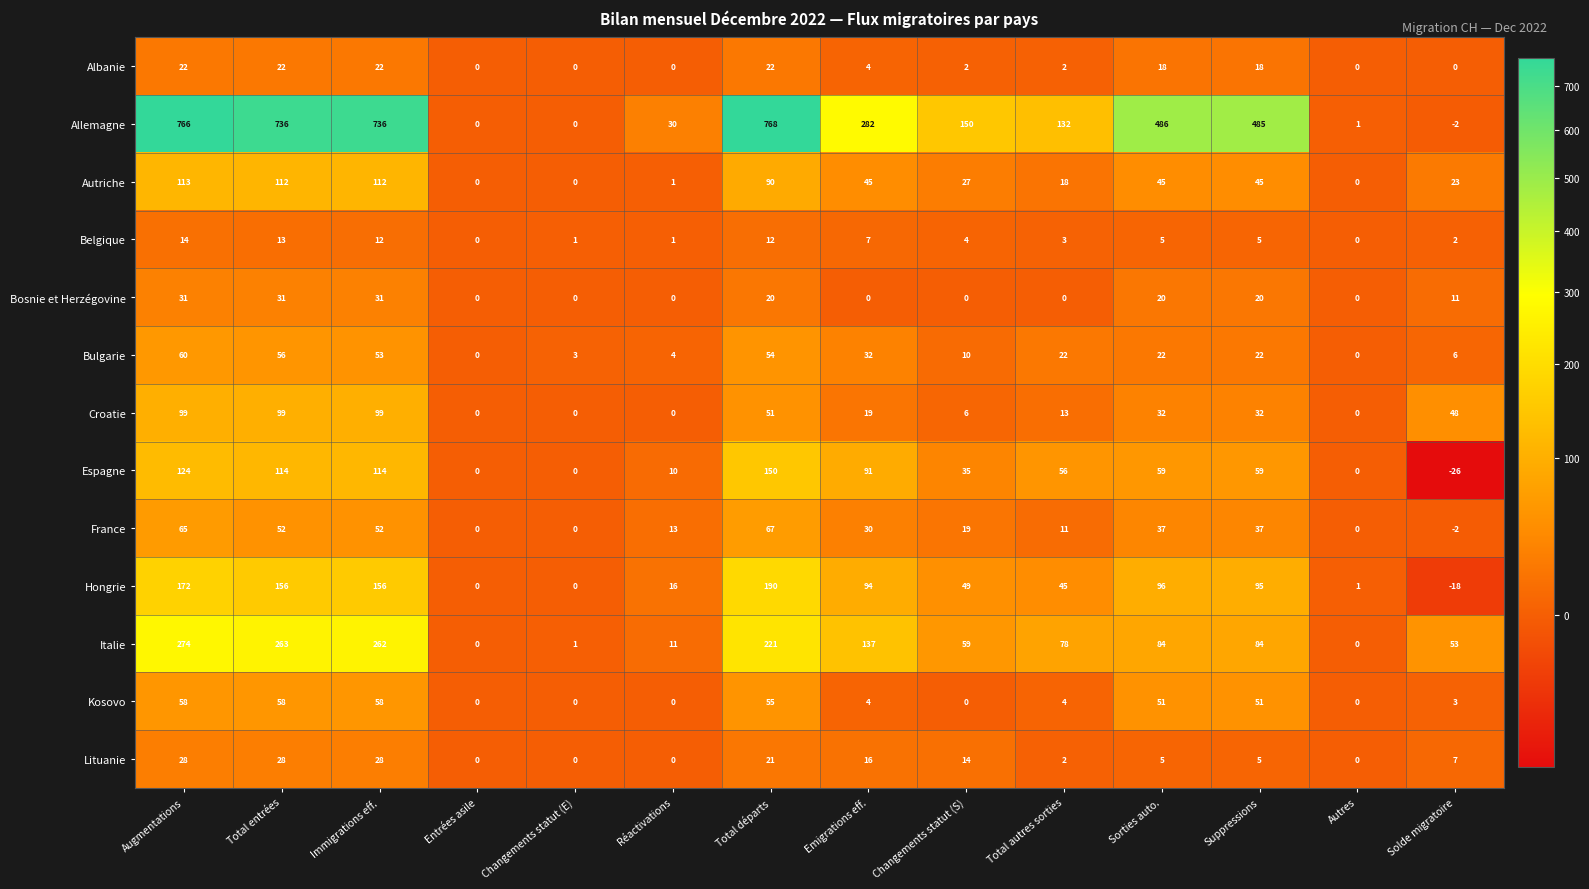

Is the value of Croatie at Autres greater than the value of Hongrie at Immigrations eff.?

No